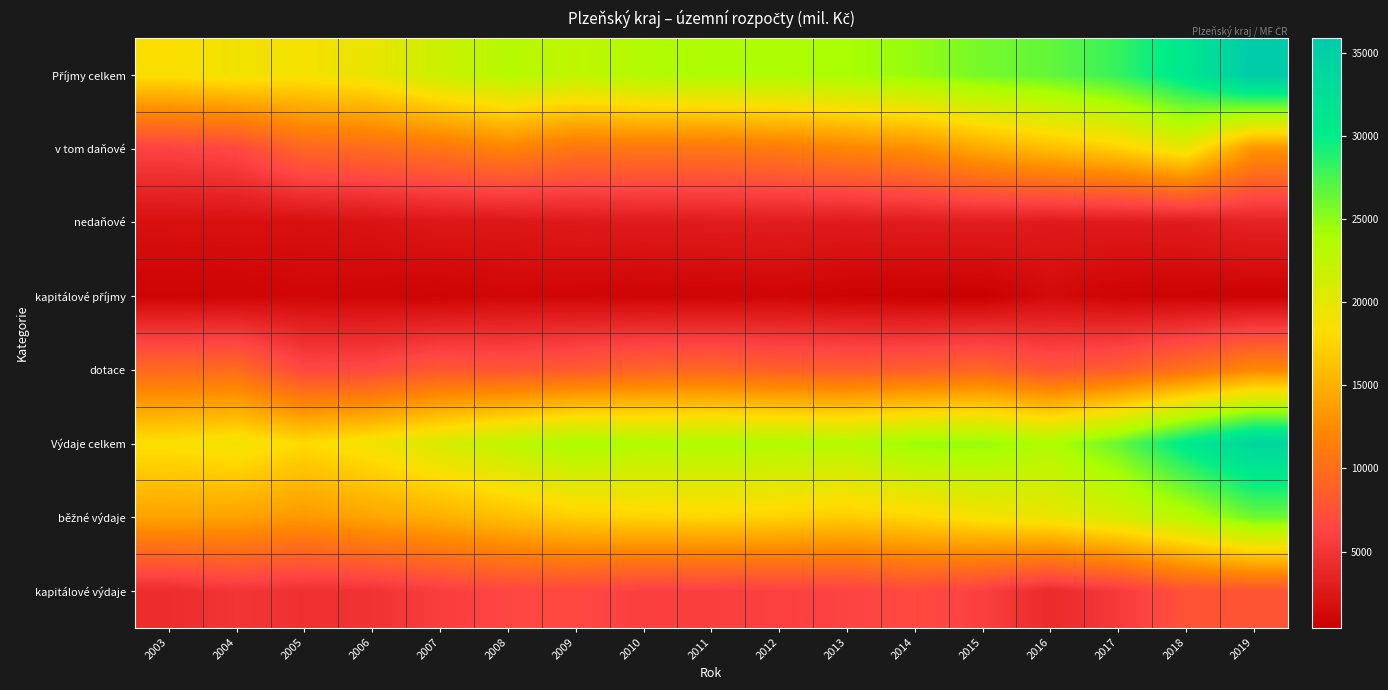

Rank the series at 2018 from lowest to highest value.

kapitálové příjmy, nedaňové, kapitálové výdaje, dotace, v tom daňové, běžné výdaje, Výdaje celkem, Příjmy celkem